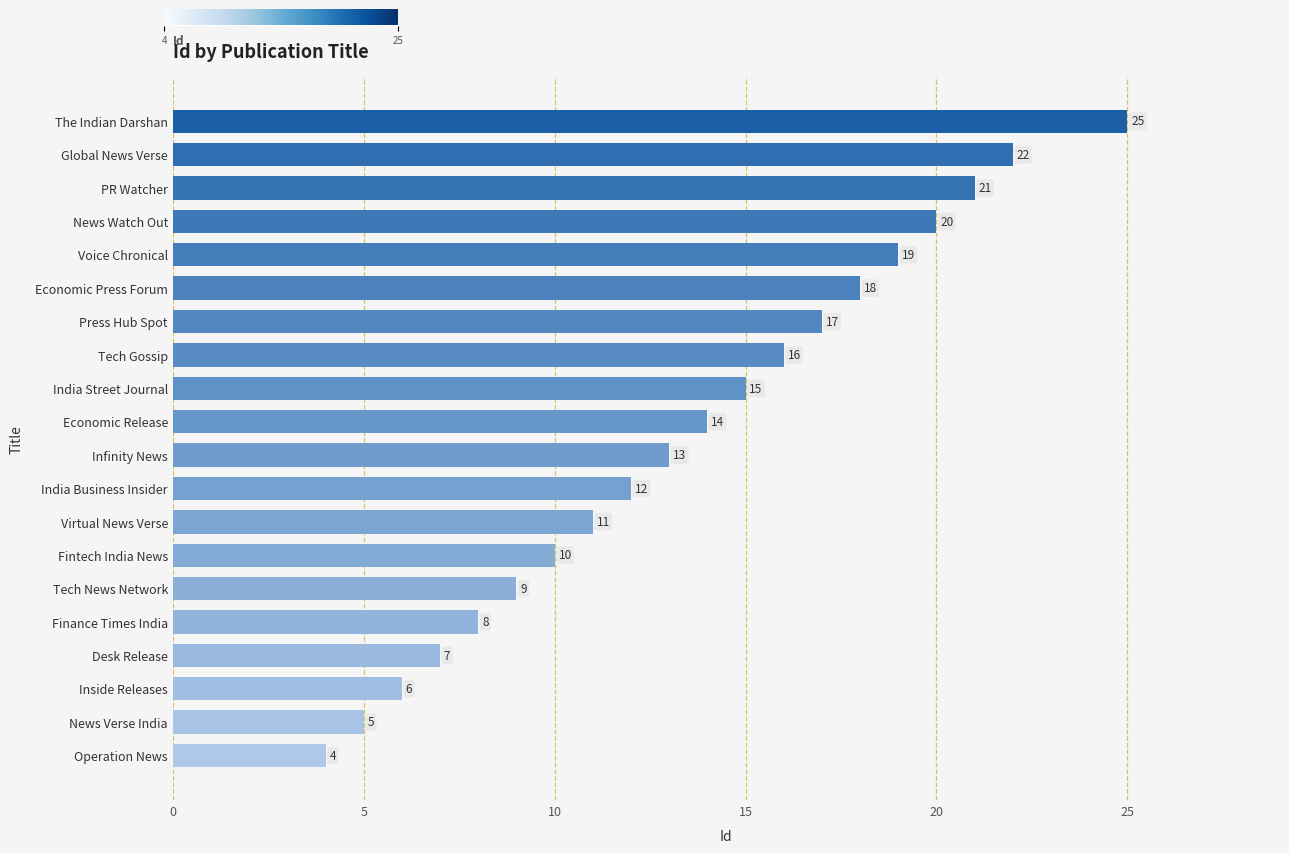

Rank the categories by value from lowest to highest.

Operation News, News Verse India, Inside Releases, Desk Release, Finance Times India, Tech News Network, Fintech India News, Virtual News Verse, India Business Insider, Infinity News, Economic Release, India Street Journal, Tech Gossip, Press Hub Spot, Economic Press Forum, Voice Chronical, News Watch Out, PR Watcher, Global News Verse, The Indian Darshan